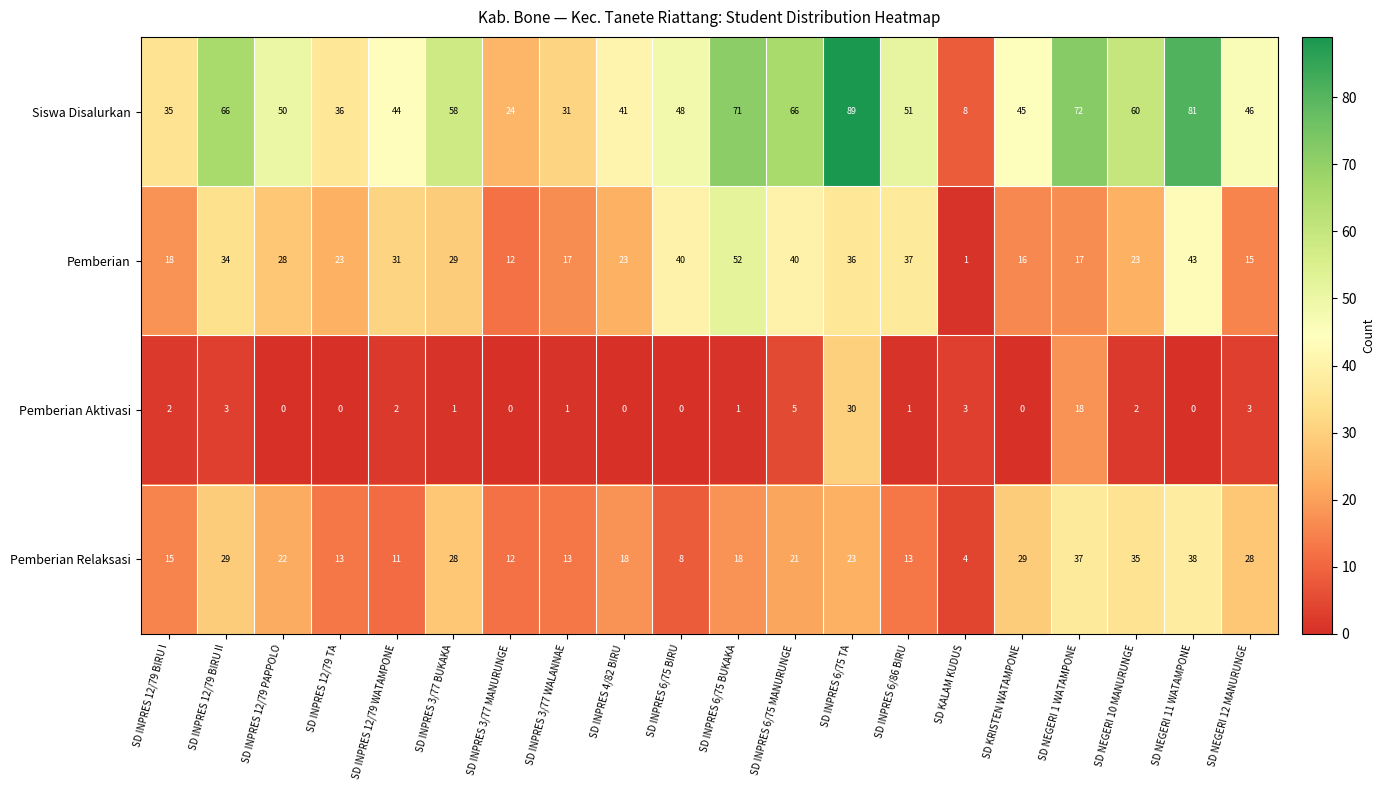

At SD INPRES 12/79 WATAMPONE, list the series in order from smallest to largest.

Pemberian Aktivasi, Pemberian Relaksasi, Pemberian, Siswa Disalurkan